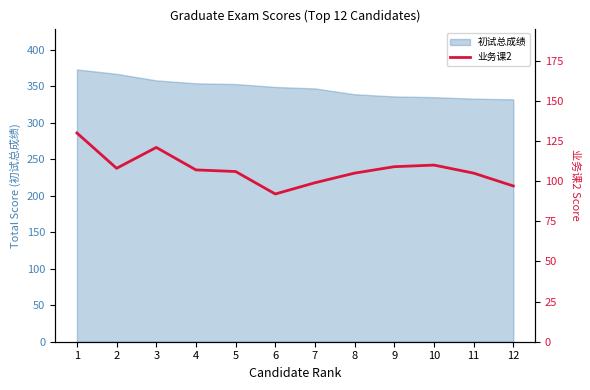

What is the lowest value of the 初试总成绩 series?

332